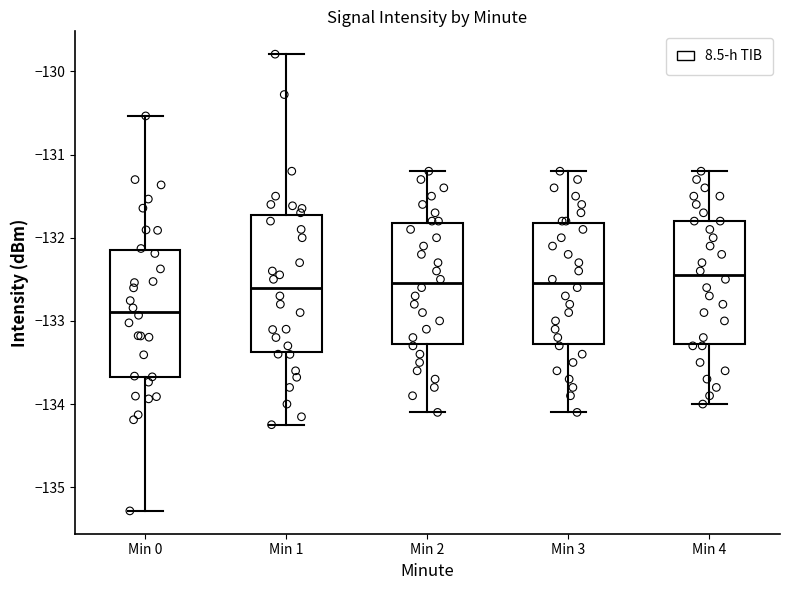

Which box's median line is the lowest?

Min 0